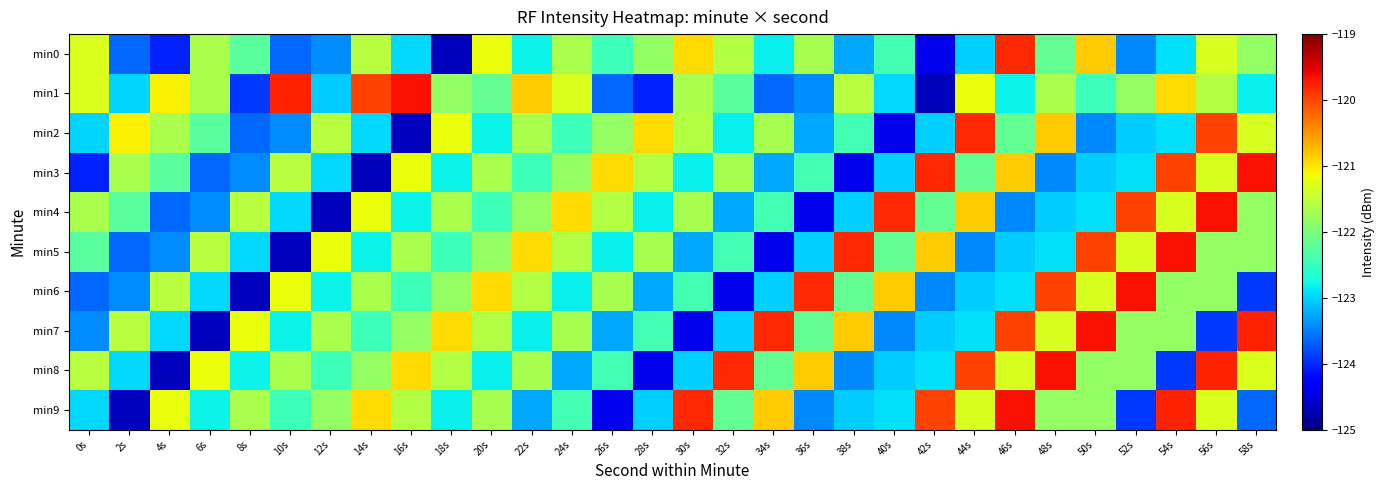

What is the greatest value displayed?

-119.7